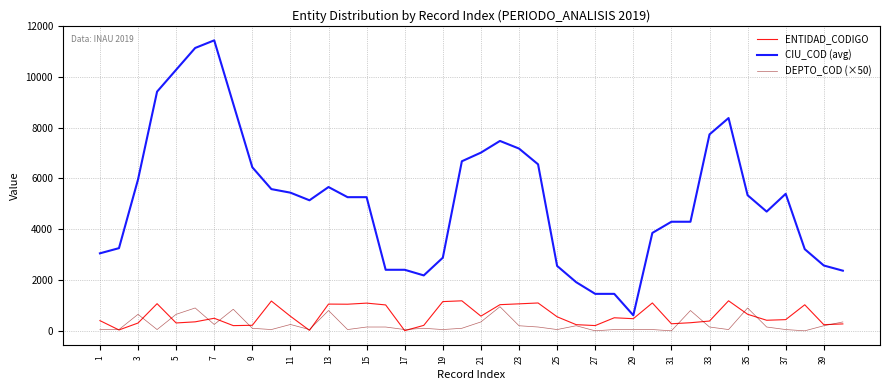

Which series has the largest total across all categories?

CIU_COD (avg)